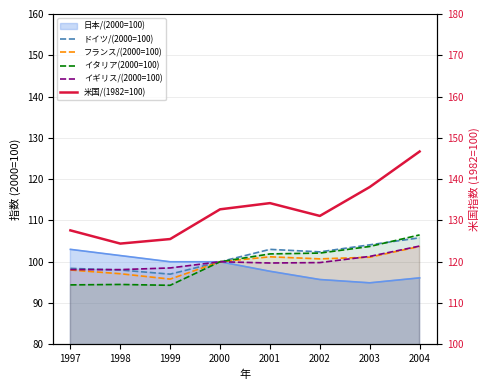

How many lines are shown in the chart?

5